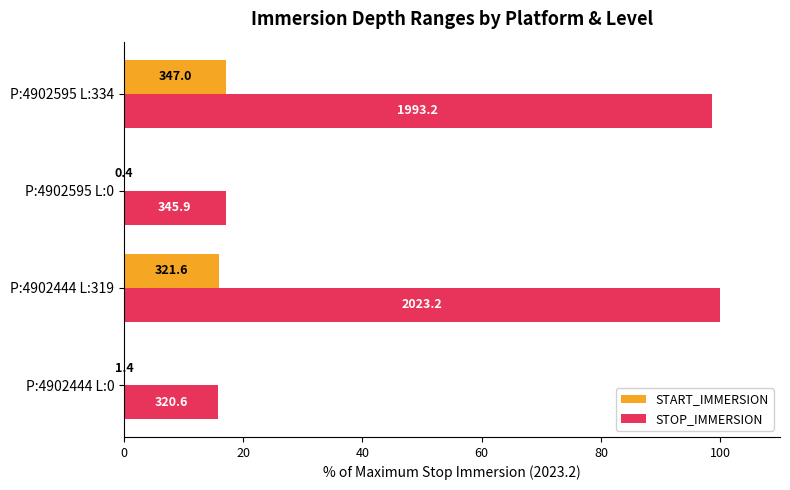

What are all the series names shown in the legend?

START_IMMERSION, STOP_IMMERSION